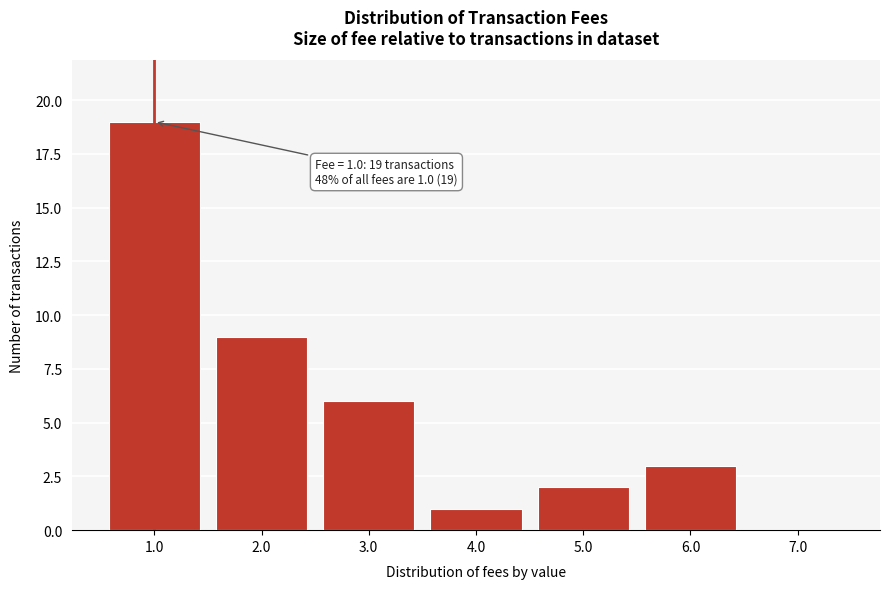

Reading left to right, transcribe all the data shown in this chart.

1.0=19	2.0=9	3.0=6	4.0=1	5.0=2	6.0=3	7.0=0